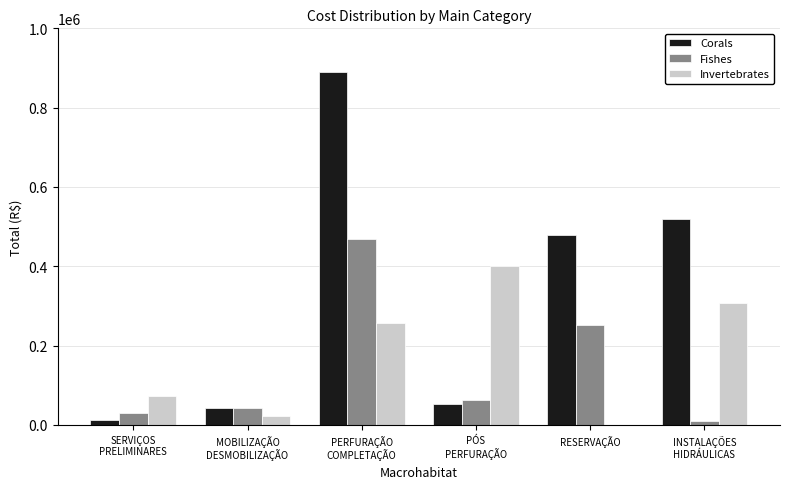

What is the maximum value shown in the chart?

888660.0